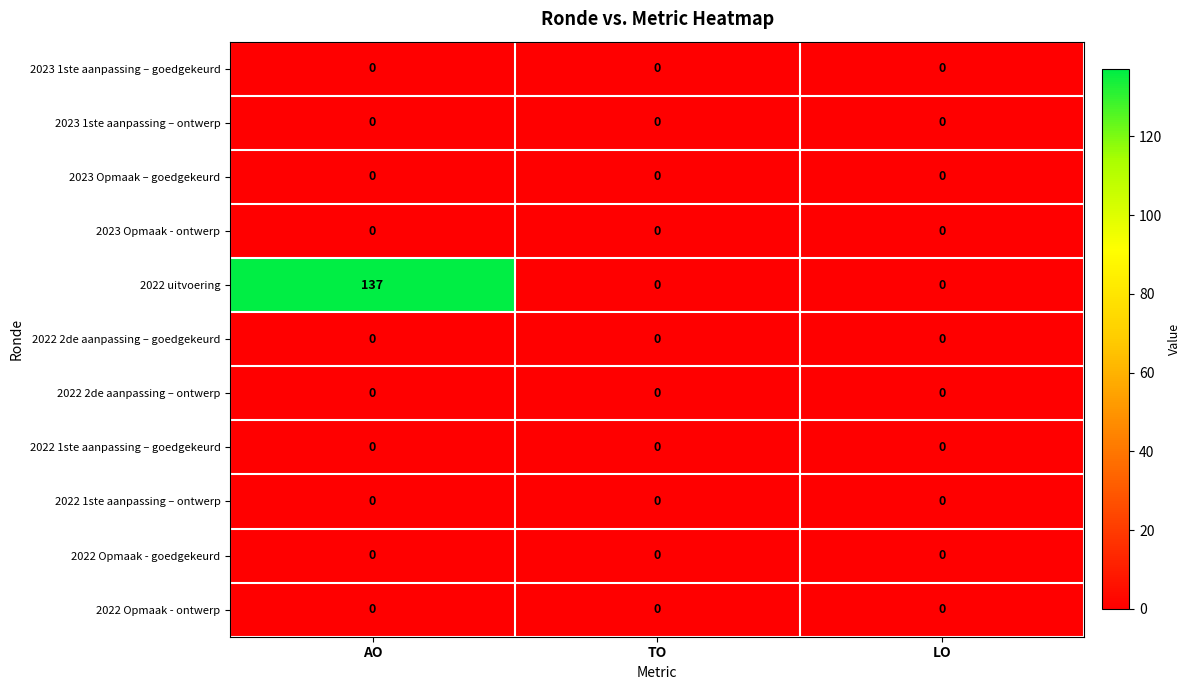

The 2023 1ste aanpassing – ontwerp series shows 0 at LO. True or false?

True